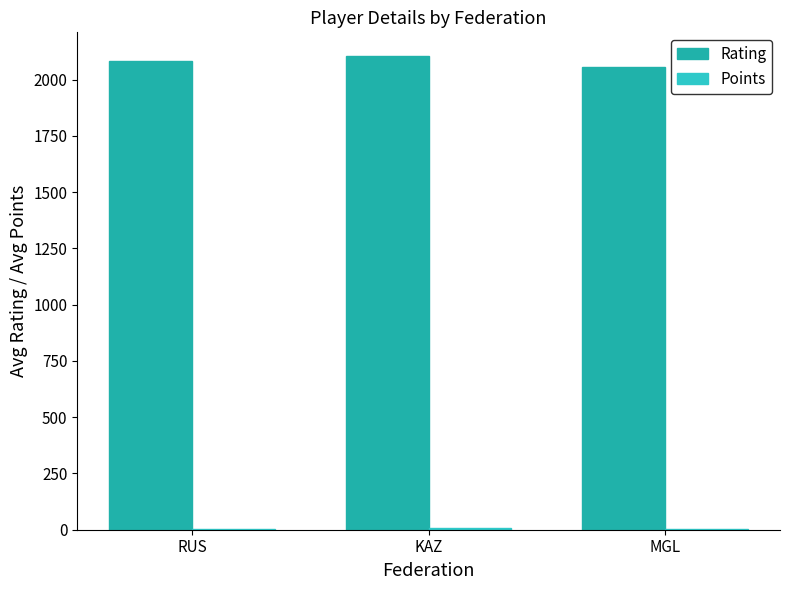

The Rating series shows 2057.0 at MGL. True or false?

True